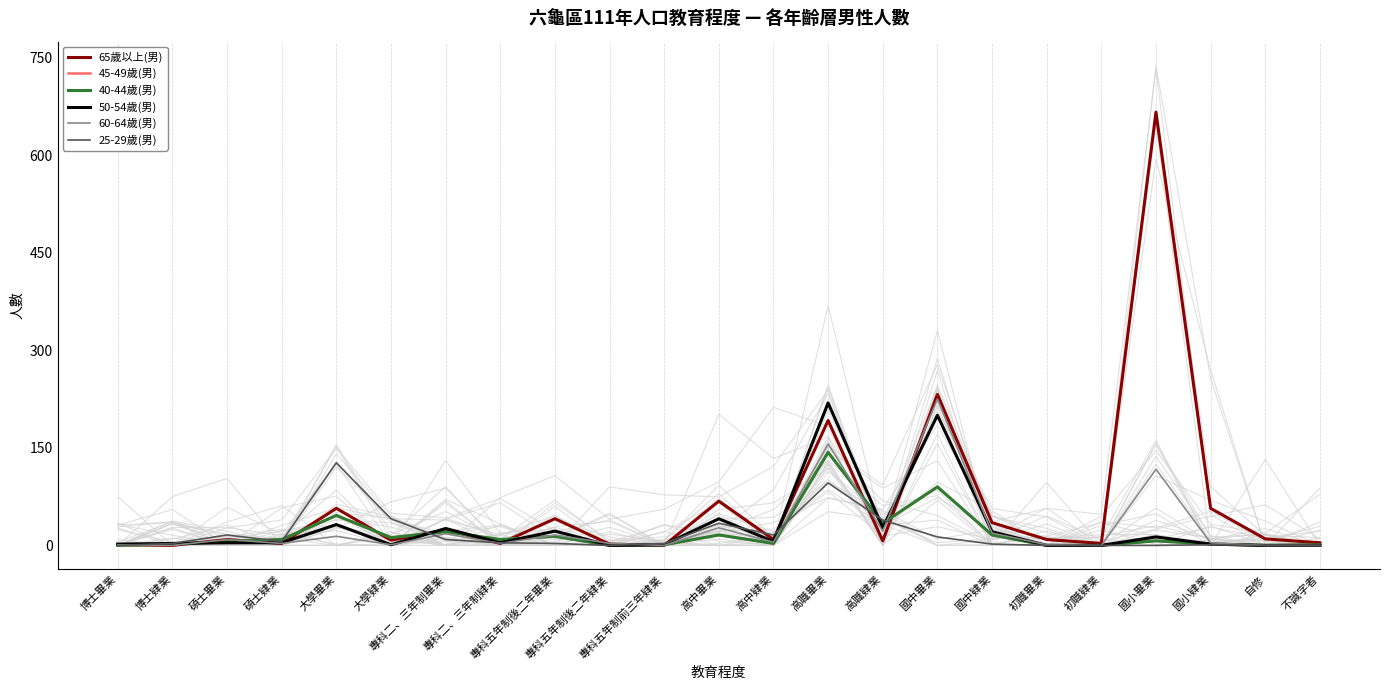

What value does the 65歲以上(男) series have at 碩士肄業?

3